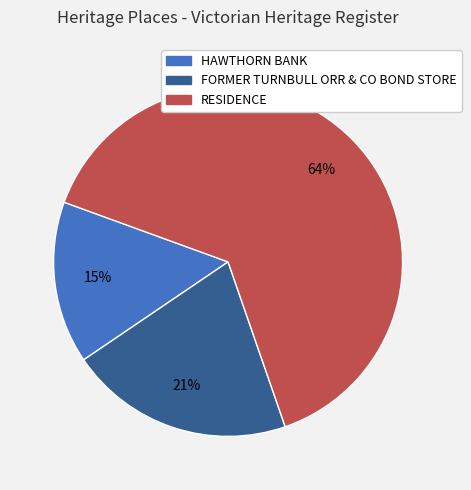

What is the majority slice?

RESIDENCE